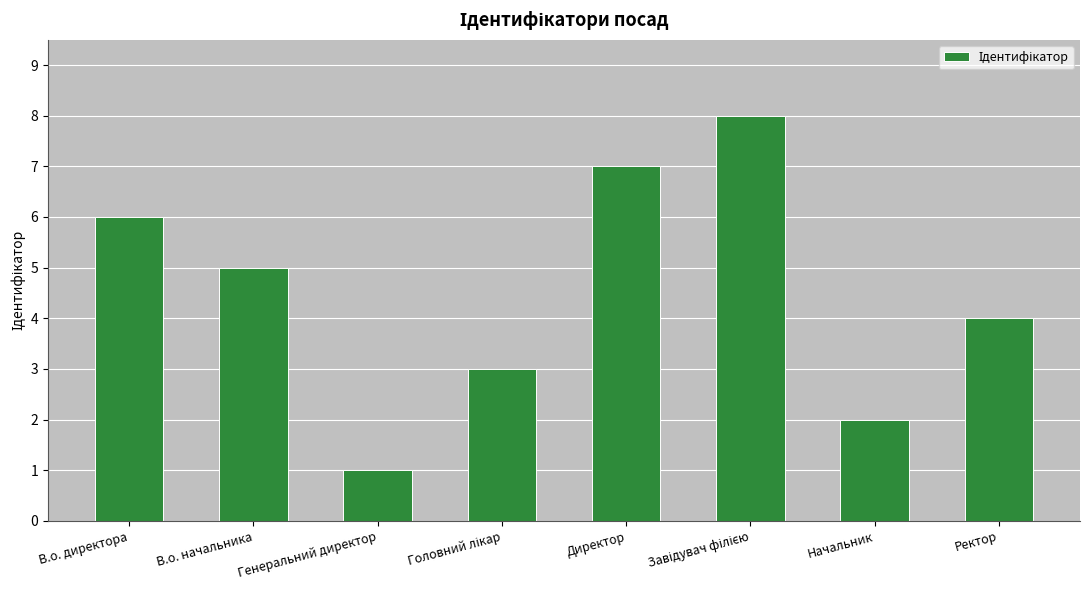

What is the approximate value at Ректор?

4